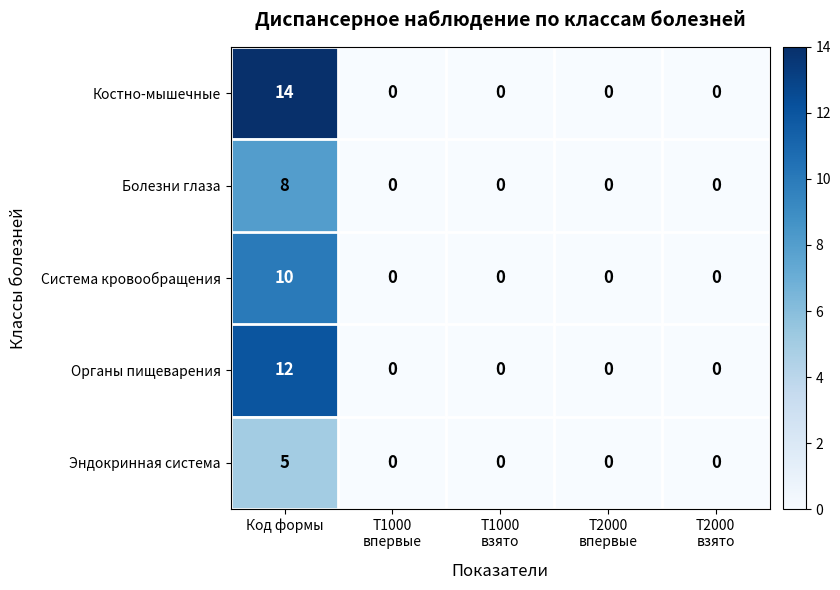

Rank the series by their maximum value, from lowest to highest.

Эндокринная система, Болезни глаза, Система кровообращения, Органы пищеварения, Костно-мышечные